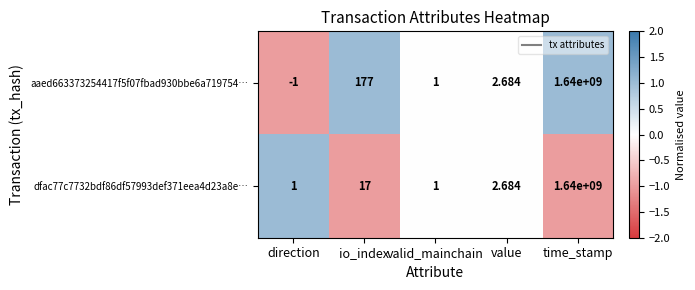

Where does the dfac77c7732bdf86df57993def371eea4d23a8e… series first go above 2?

io_index